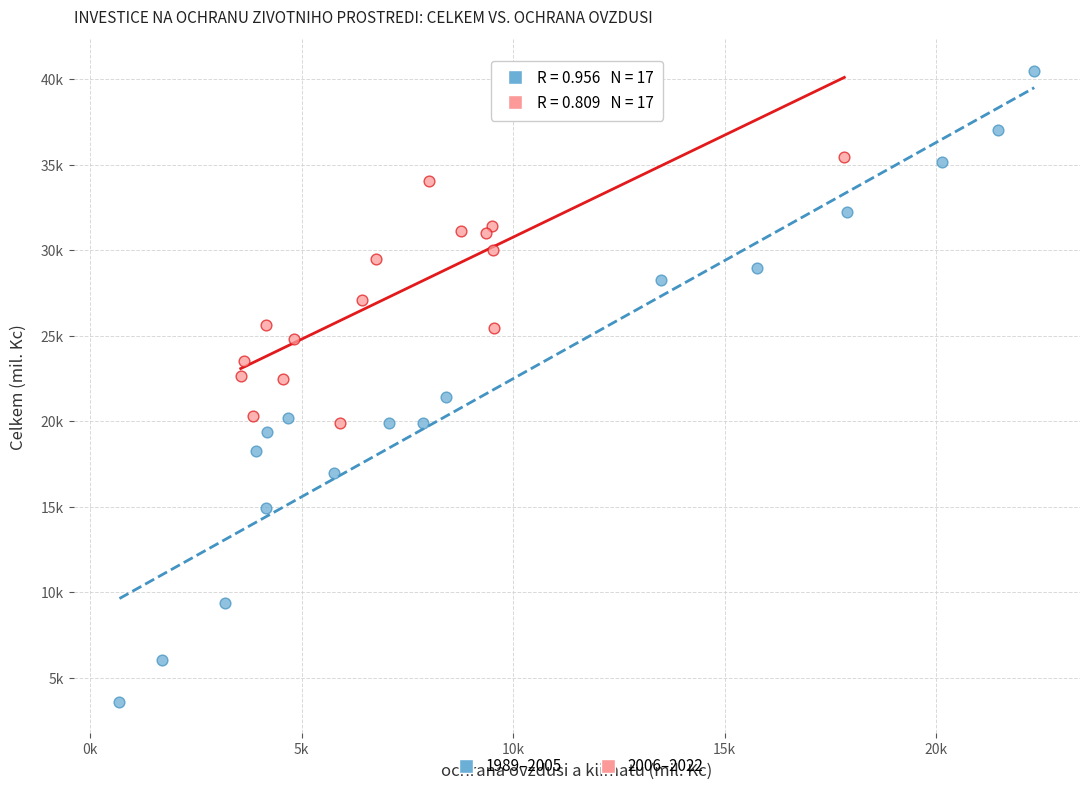

Which series contains the lowest Y value?

1989–2005